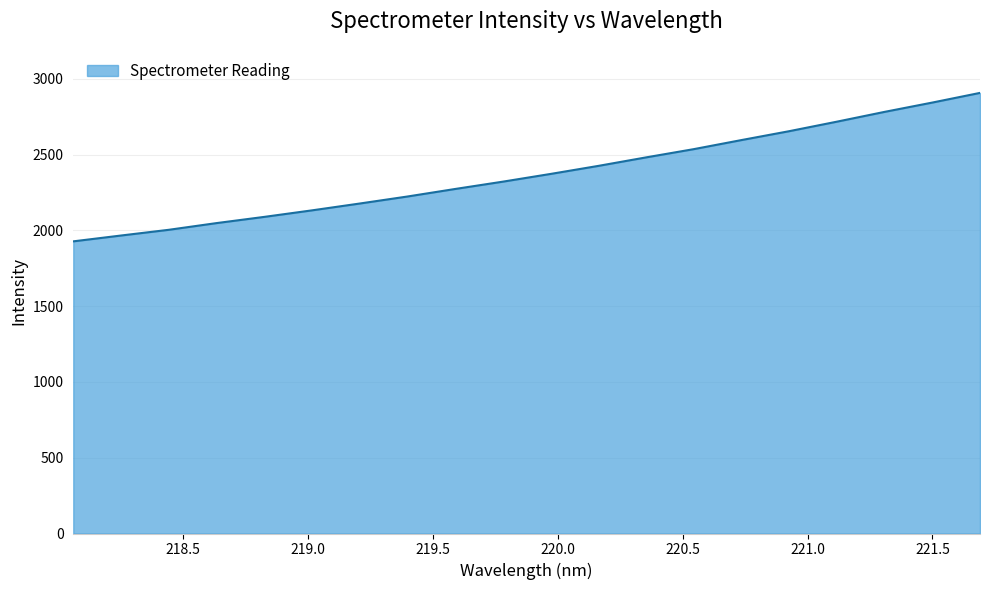

True or false: there are more than 1 points higher than both neighbors.

False